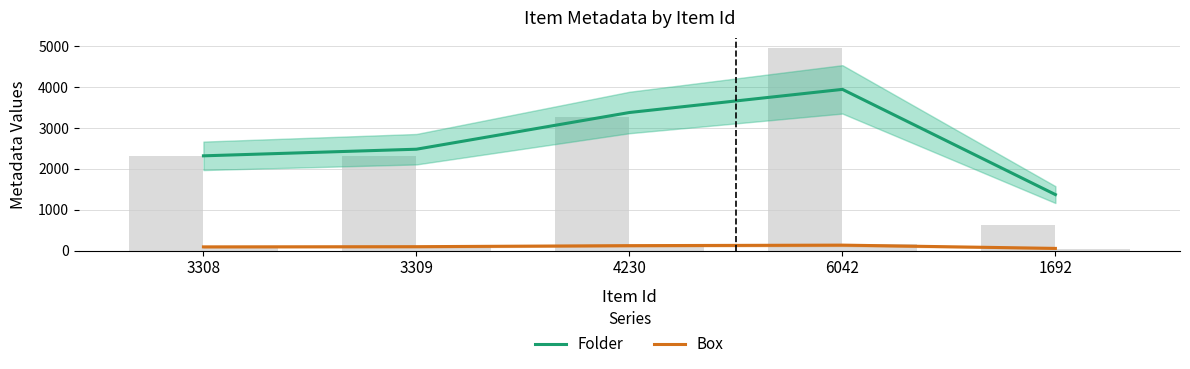

Read the Box value at 4230.

122.9